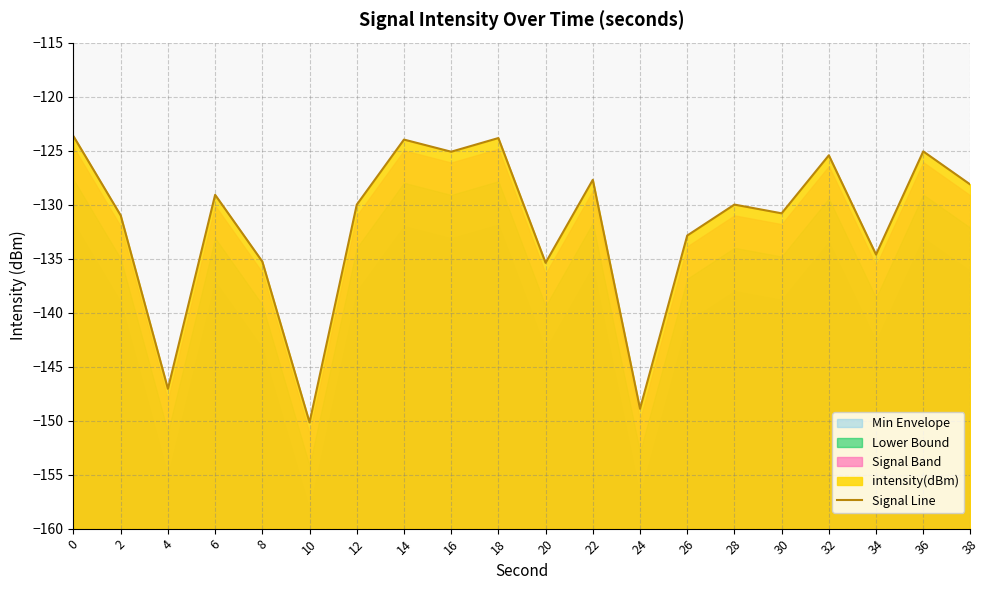

How many interior local peaks (higher than both neighbors) does the data have?

7